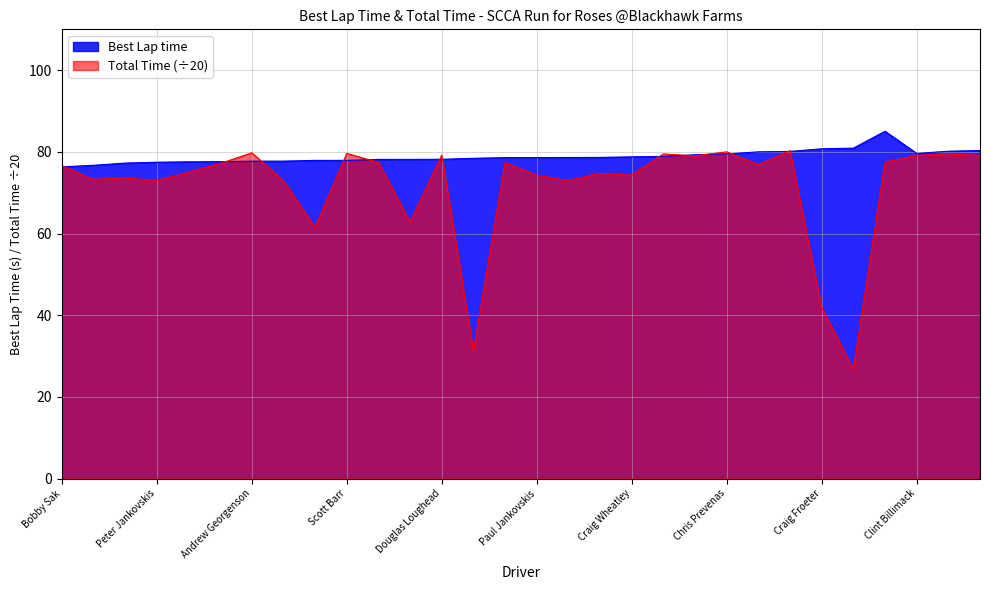

What position from the left is Scott Barr?

10